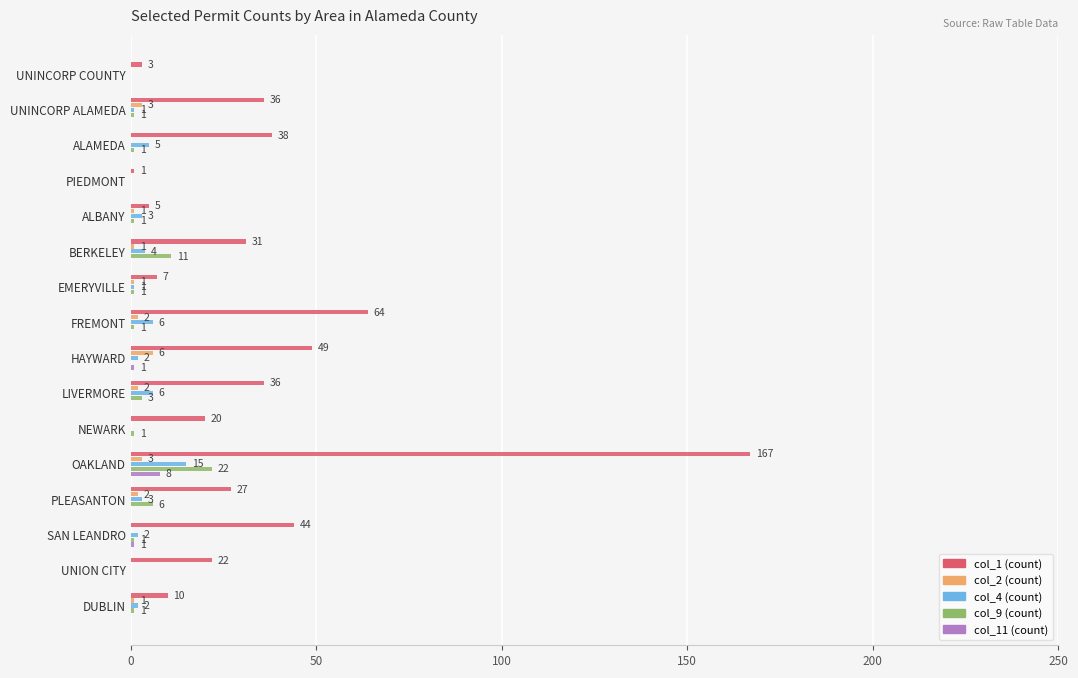

How many col_2 (count) values are between 0 and 2?

13